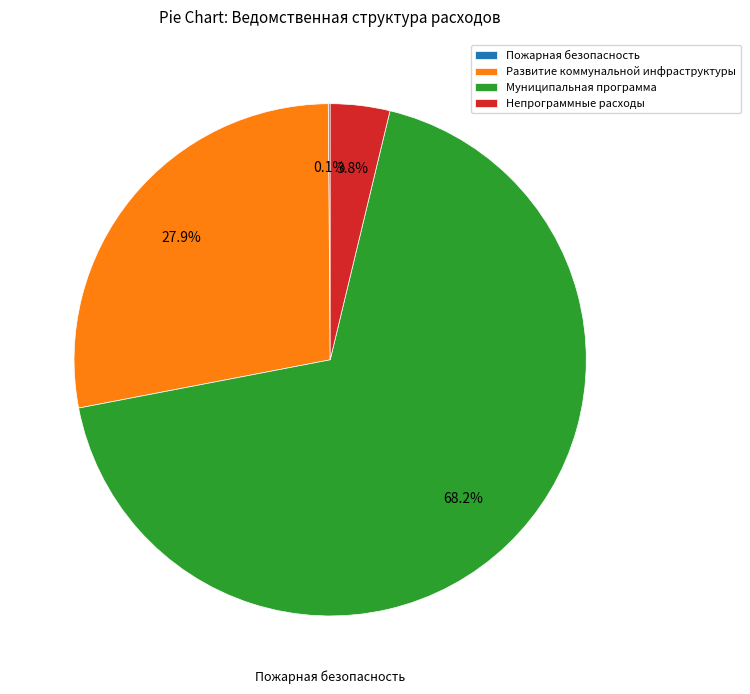

Which category has the biggest portion of the pie?

Муниципальная программа